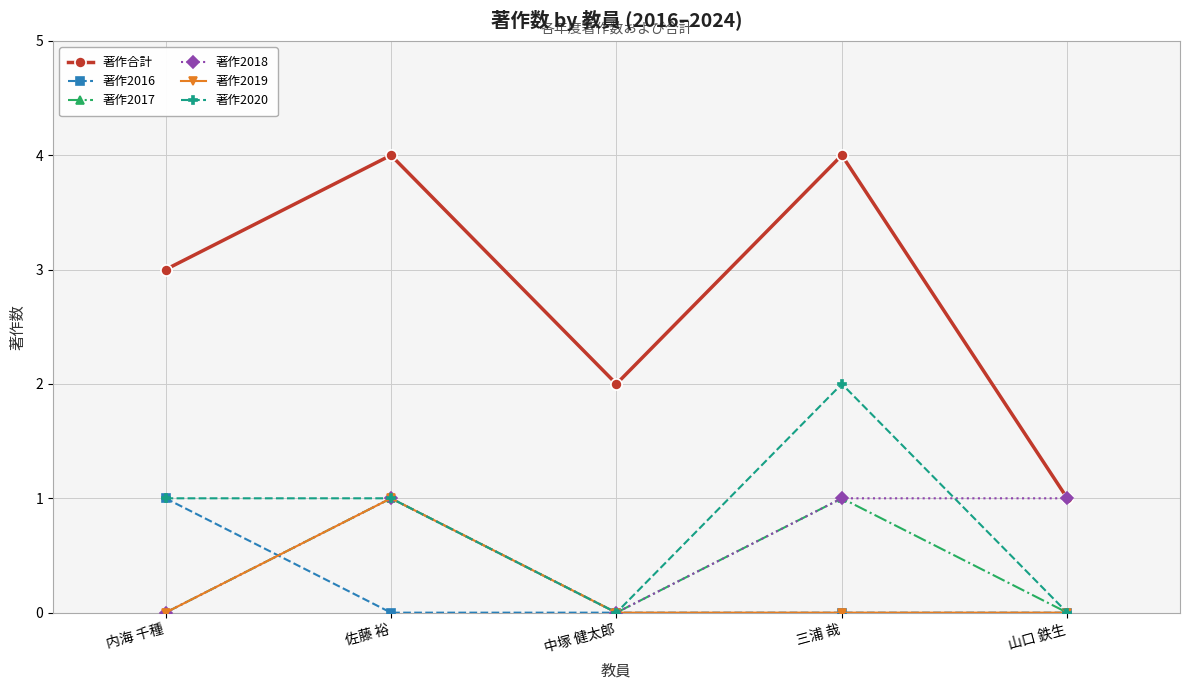

What is the sum of all 著作2016 values?

1